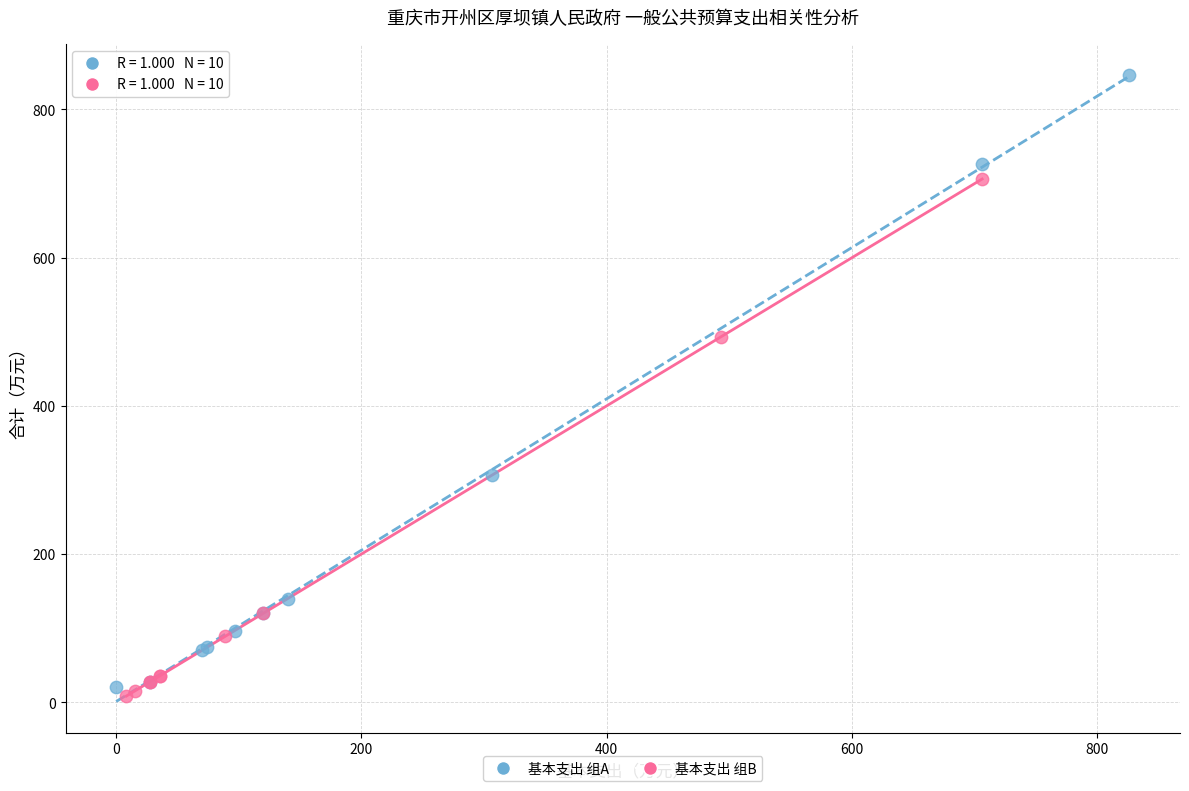

Which series contains the lowest Y value?

基本支出 组B